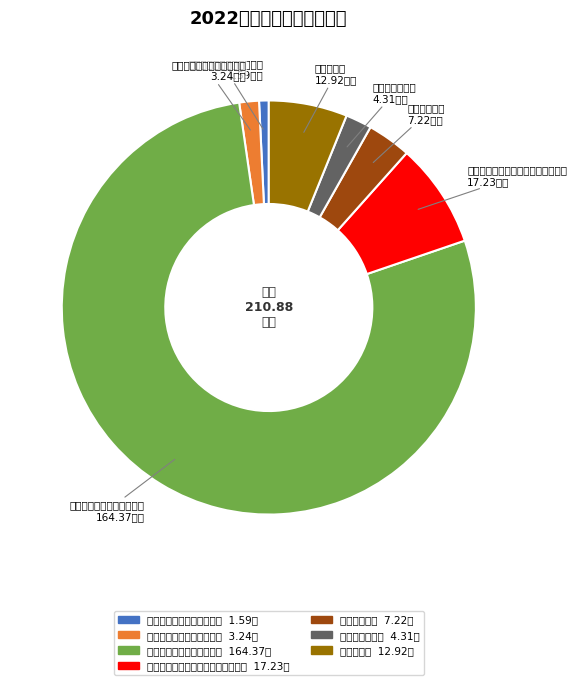

Rank the categories by value from highest to lowest.

其他城乡社区管理事务支出, 机关事业单位基本养老保险缴费支出, 住房公积金, 事业单位医疗, 公务员医疗补助, 其他行政事业单位医疗支出, 其他行政事业单位养老支出